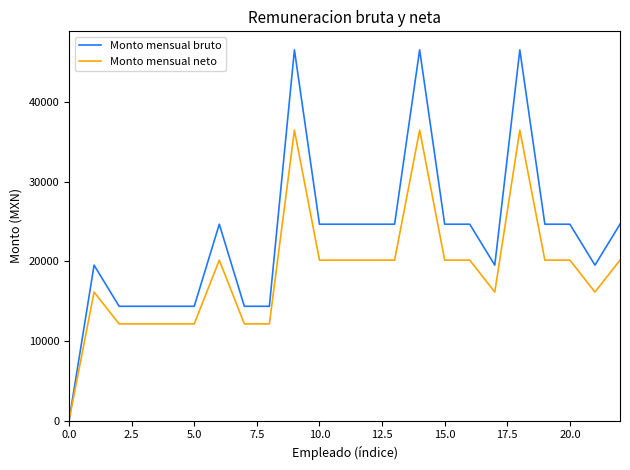

Which series has the largest total across all categories?

Monto mensual bruto